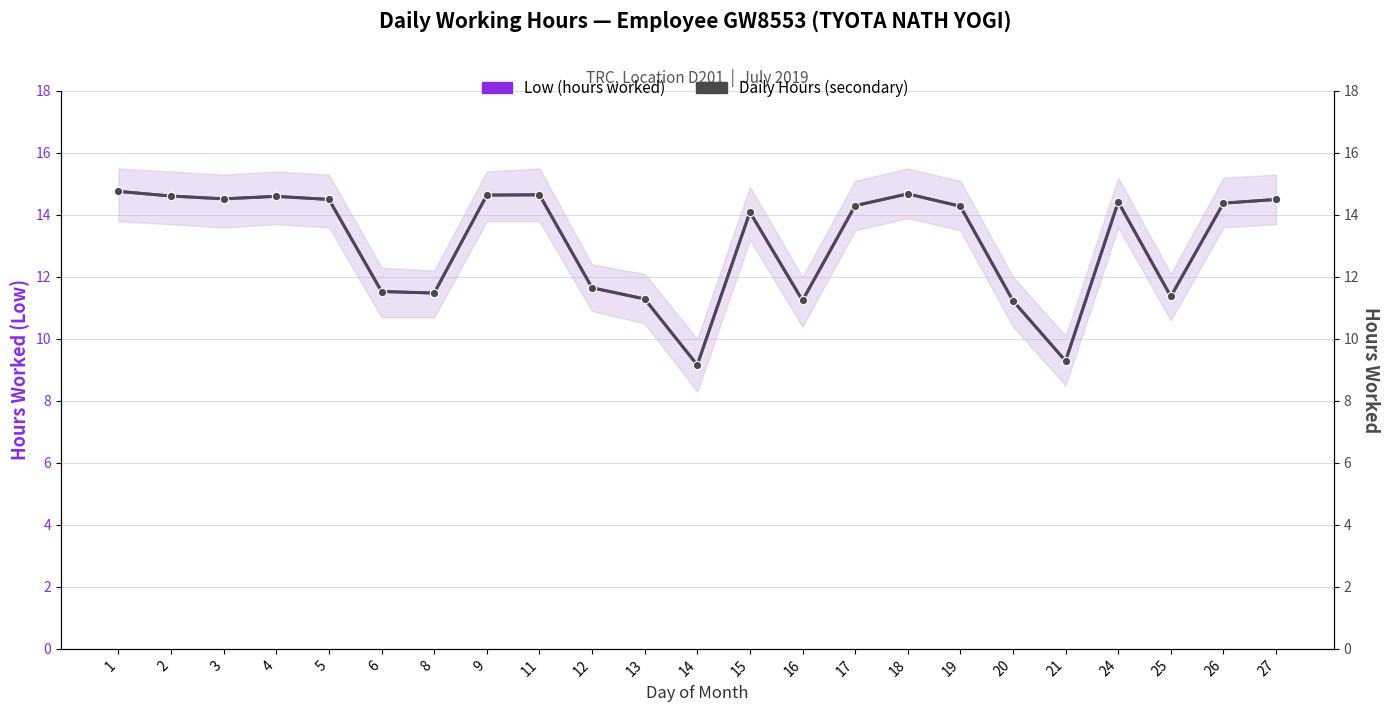

Reading right to left, list all the values displayed in this chart.

Low (hours worked): 14.5	14.4	11.4	14.4	9.3	11.2	14.3	14.7	14.3	11.2	14.1	9.2	11.3	11.7	14.7	14.6	11.5	11.5	14.5	14.6	14.5	14.6	14.8
Daily Hours (secondary): 14.5	14.4	11.4	14.4	9.3	11.2	14.3	14.7	14.3	11.2	14.1	9.2	11.3	11.7	14.7	14.6	11.5	11.5	14.5	14.6	14.5	14.6	14.8